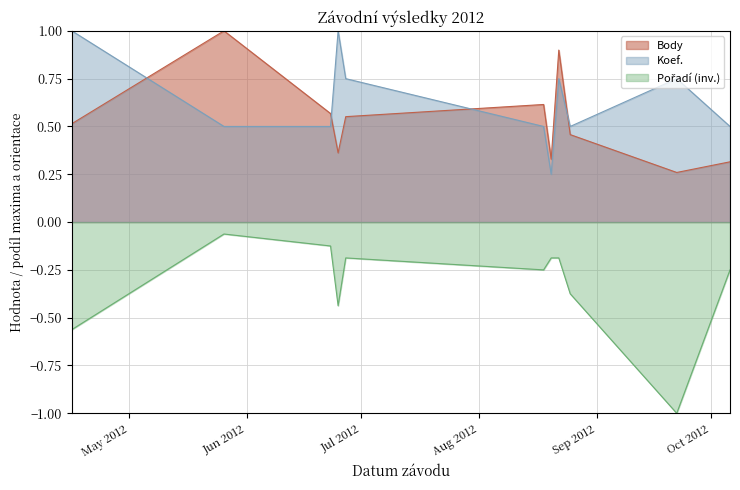

The Pořadí series shows -0.2 at 2012-06-23. True or false?

False